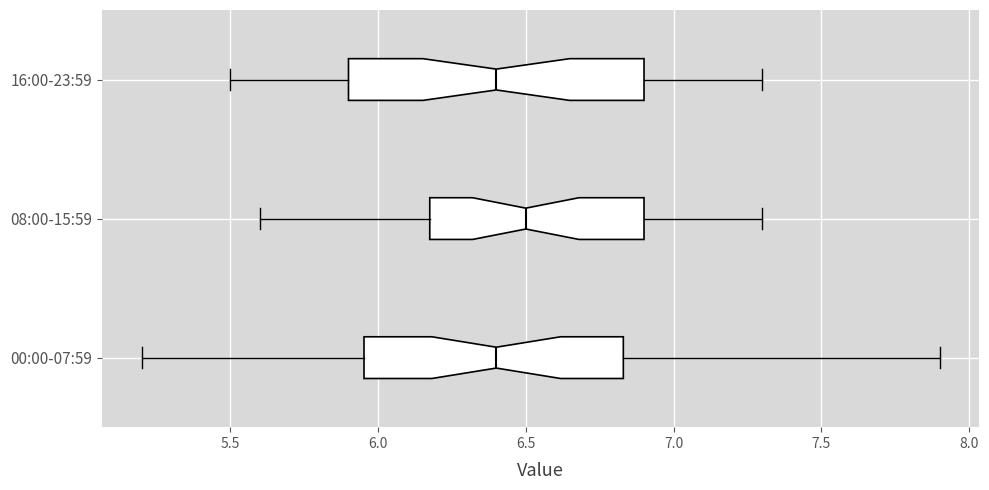

Reading bottom to top, transcribe this box plot: for each box, give where its median line is, the range the box spans, and where its two whiskers end, as read against the x-axis. The values are not printed on the chart, so give them approximately, as read against the axis.

00:00-07:59: median 6.40, box 5.95 to 6.85, whiskers 5.20 to 7.90
08:00-15:59: median 6.50, box 6.20 to 6.90, whiskers 5.60 to 7.30
16:00-23:59: median 6.40, box 5.90 to 6.90, whiskers 5.50 to 7.30